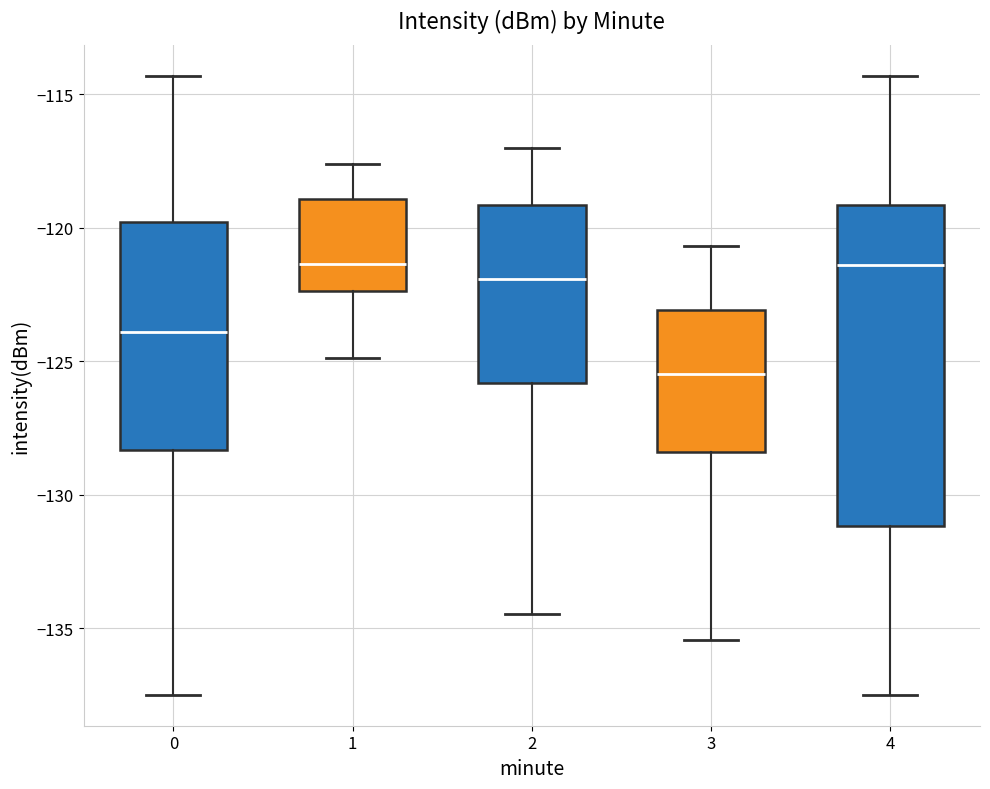

Which box is the tallest, from its lower edge to its upper edge?

4